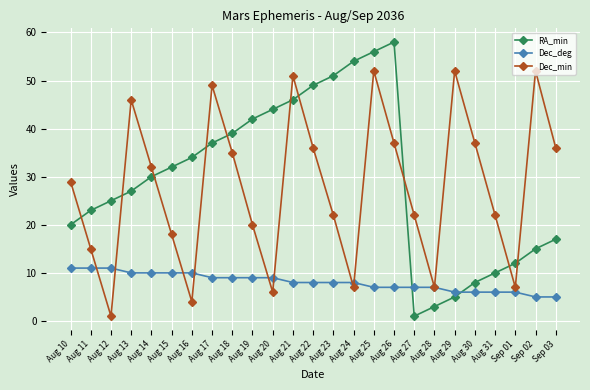

At which category is the sum across all series the highest?

Aug 25